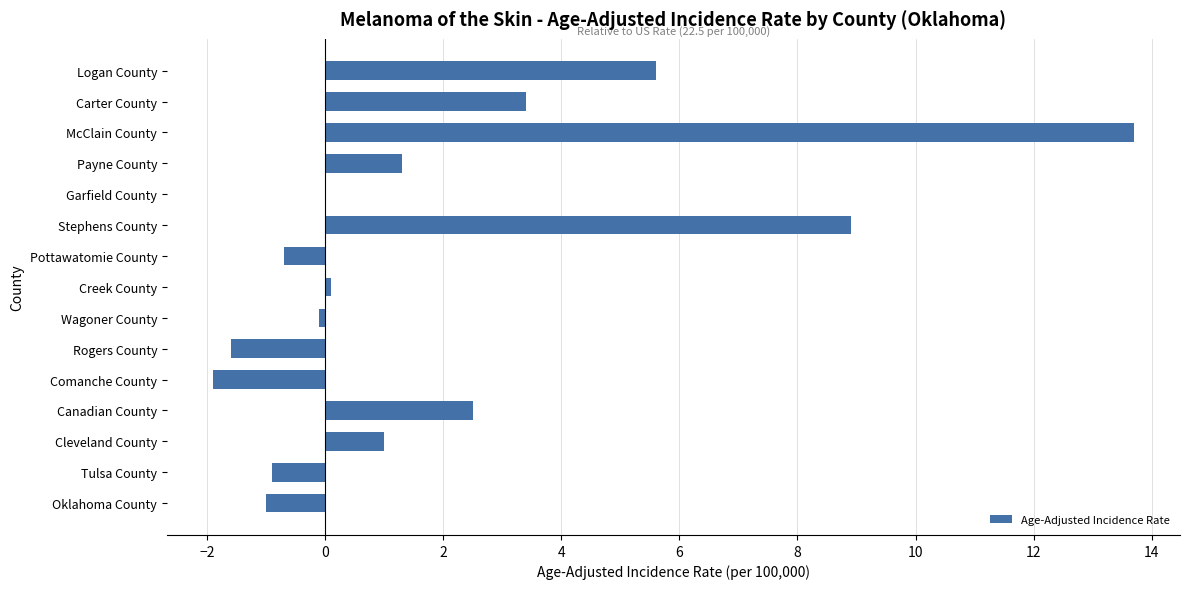

What is the greatest value displayed?

13.7